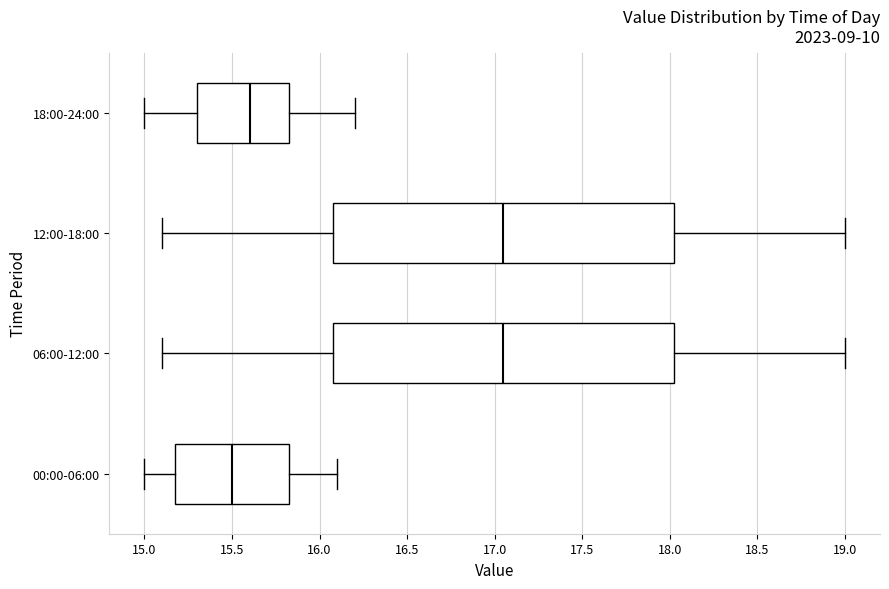

Reading bottom to top, transcribe this box plot: for each box, give where its median line is, the range the box spans, and where its two whiskers end, as read against the x-axis. The values are not printed on the chart, so give them approximately, as read against the axis.

00:00-06:00: median 15.50, box 15.20 to 15.85, whiskers 15.00 to 16.10
06:00-12:00: median 17.05, box 16.10 to 18.05, whiskers 15.10 to 19.00
12:00-18:00: median 17.05, box 16.10 to 18.05, whiskers 15.10 to 19.00
18:00-24:00: median 15.60, box 15.30 to 15.85, whiskers 15.00 to 16.20